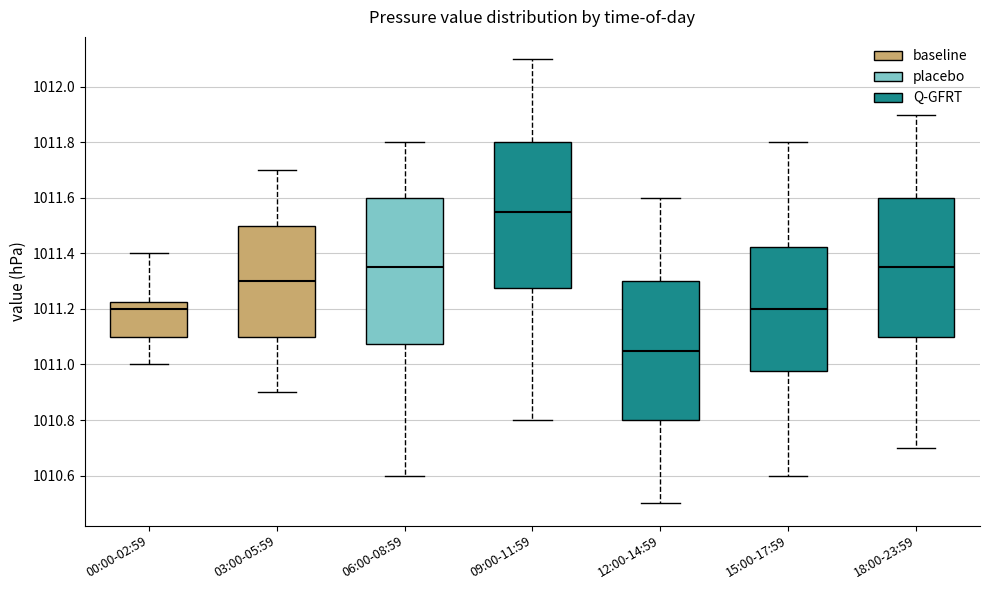

Reading left to right, transcribe this box plot: for each box, give where its median line is, the range the box spans, and where its two whiskers end, as read against the y-axis. The values are not printed on the chart, so give them approximately, as read against the axis.

00:00-02:59: median 1011.20, box 1011.10 to 1011.22, whiskers 1011.00 to 1011.40
03:00-05:59: median 1011.30, box 1011.10 to 1011.50, whiskers 1010.90 to 1011.70
06:00-08:59: median 1011.36, box 1011.08 to 1011.60, whiskers 1010.60 to 1011.80
09:00-11:59: median 1011.56, box 1011.28 to 1011.80, whiskers 1010.80 to 1012.10
12:00-14:59: median 1011.06, box 1010.80 to 1011.30, whiskers 1010.50 to 1011.60
15:00-17:59: median 1011.20, box 1010.98 to 1011.42, whiskers 1010.60 to 1011.80
18:00-23:59: median 1011.36, box 1011.10 to 1011.60, whiskers 1010.70 to 1011.90